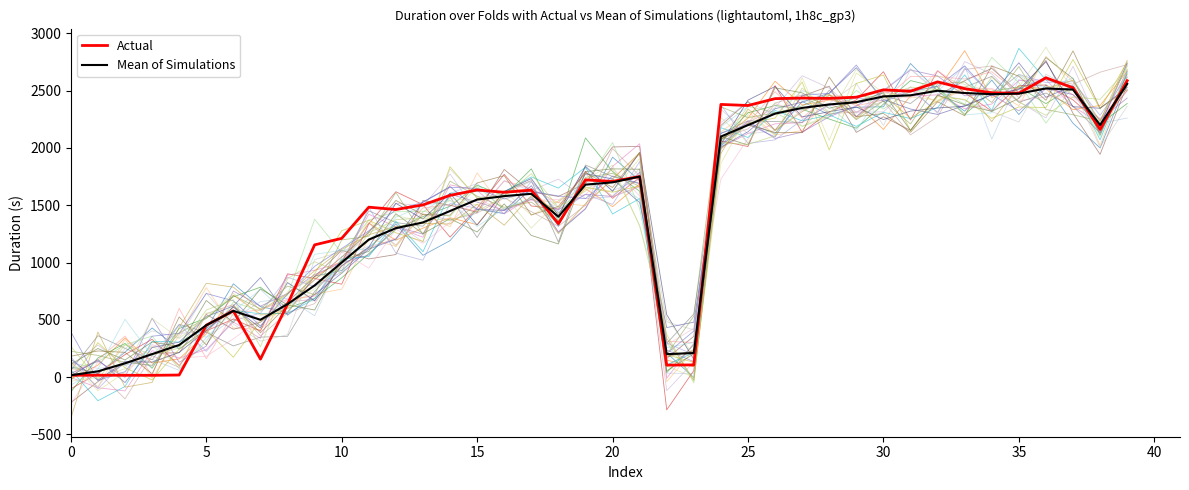

What are all the series names shown in the legend?

Actual, Mean of Simulations